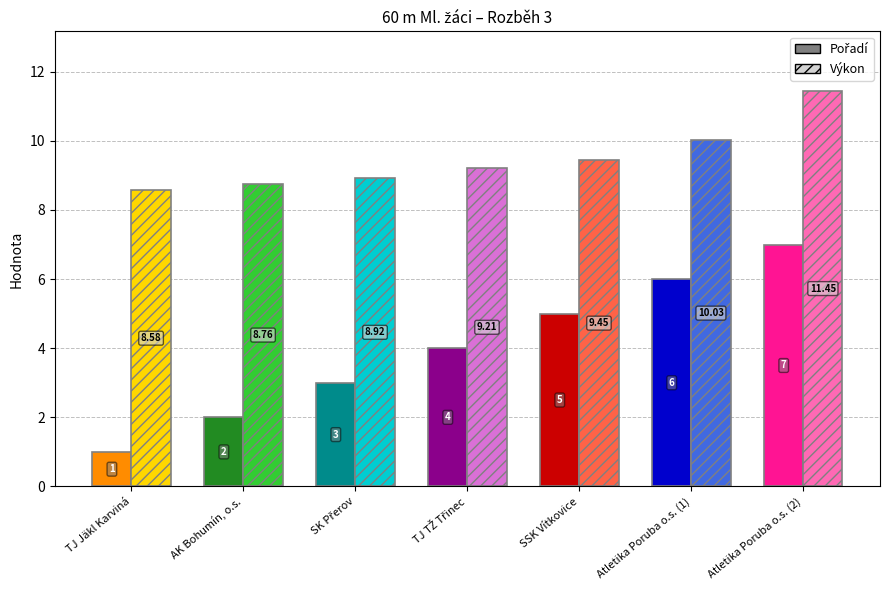

At how many categories does at least one series exceed 6?

7